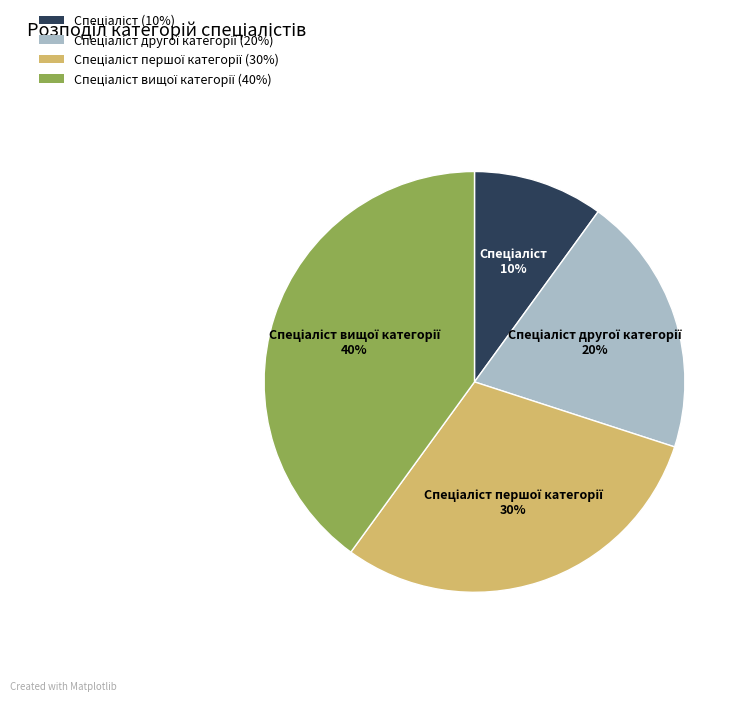

To the nearest percent, what is the difference between the largest and smallest slice percentages?

30%